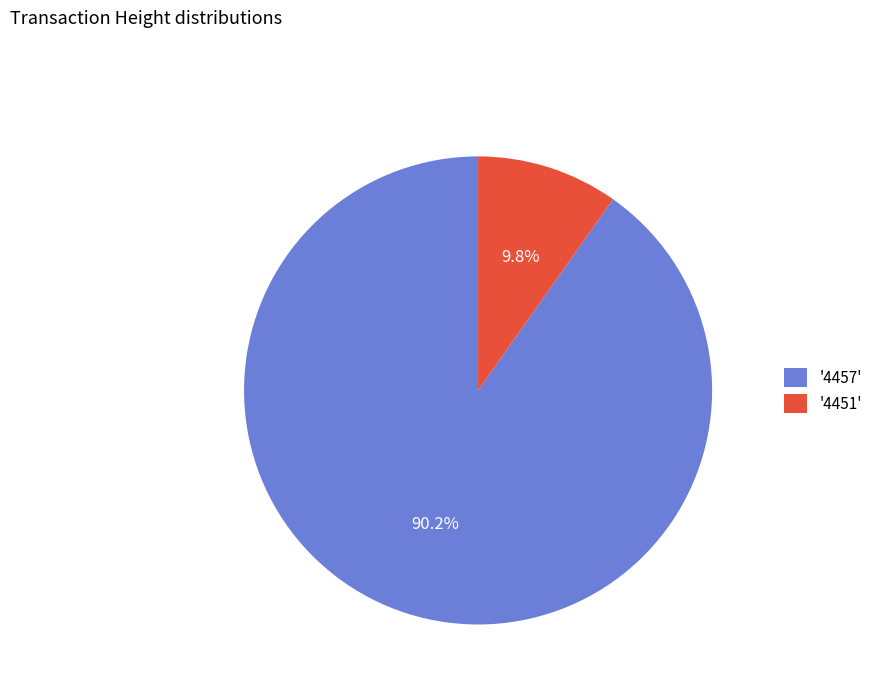

Rank the categories by value from highest to lowest.

'4457', '4451'